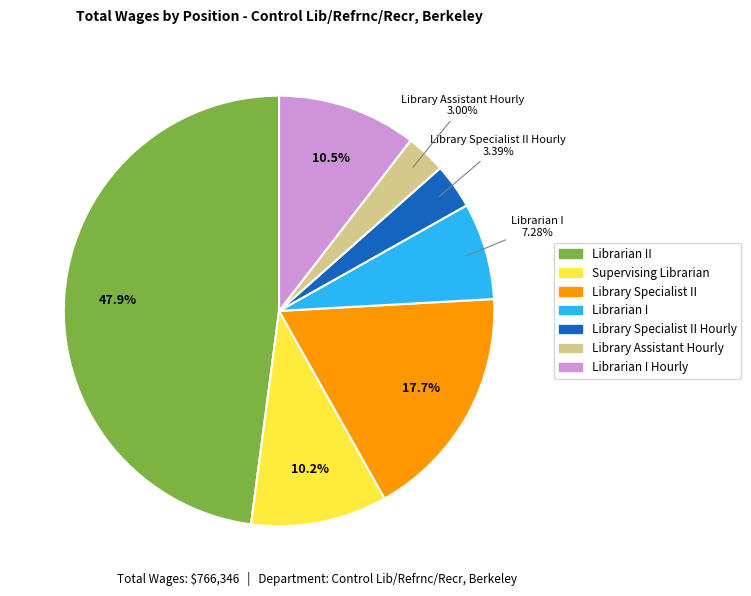

Does any single category account for the majority?

No